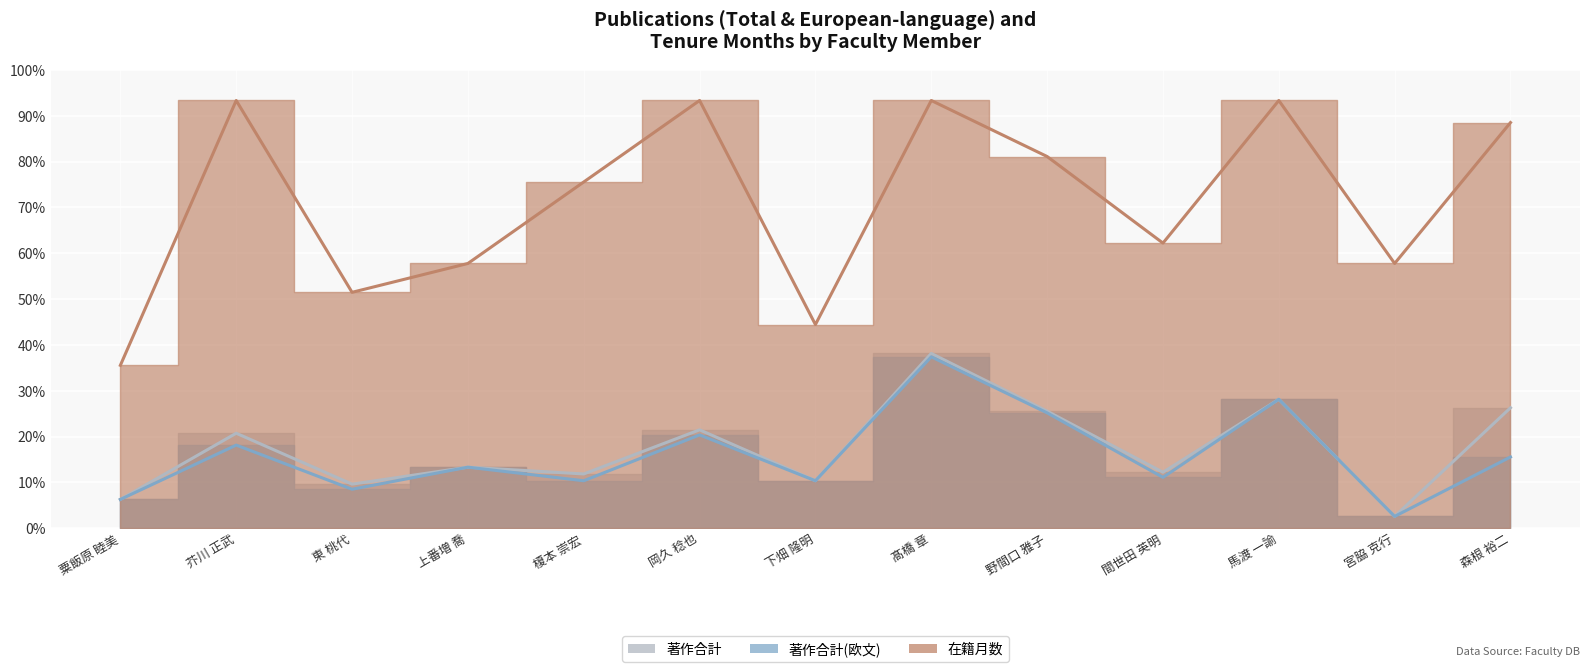

True or false: 在籍月数 and 著作合計 cross at least once.

False